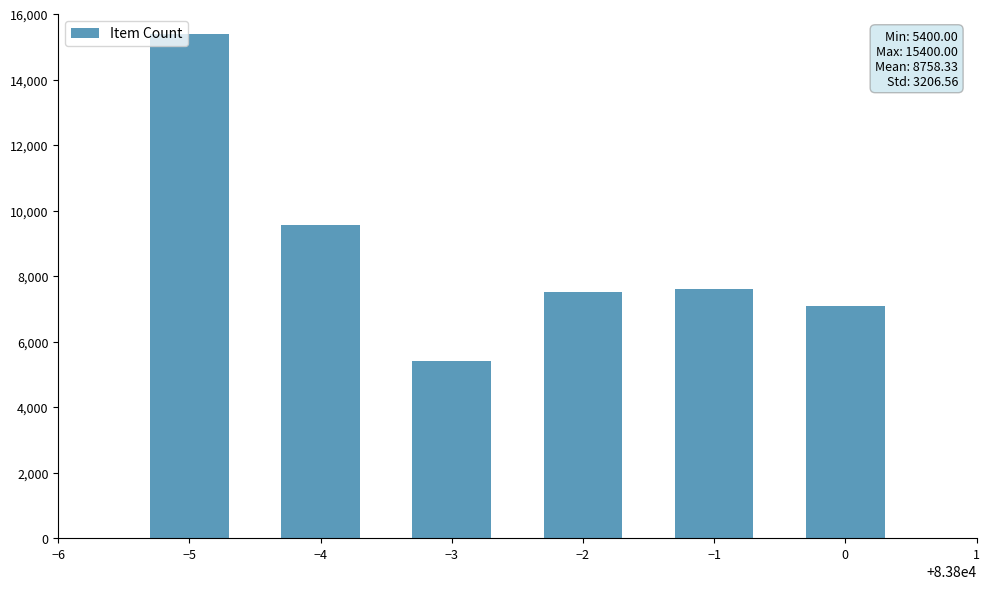

What is the ratio of the value at −4 to the value at −3?

1.8